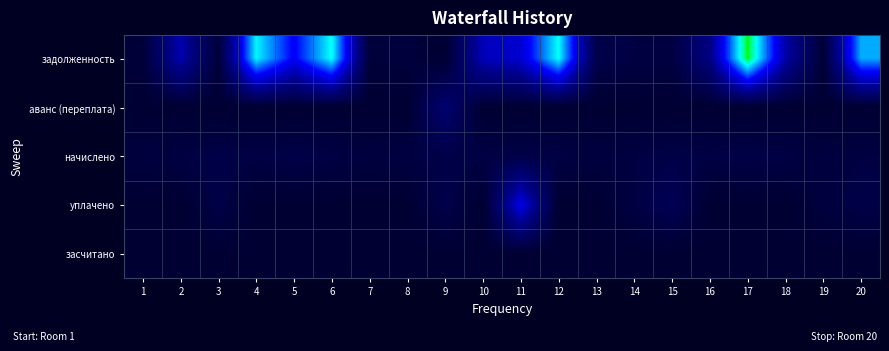

At how many categories does at least one series exceed 8728?

1